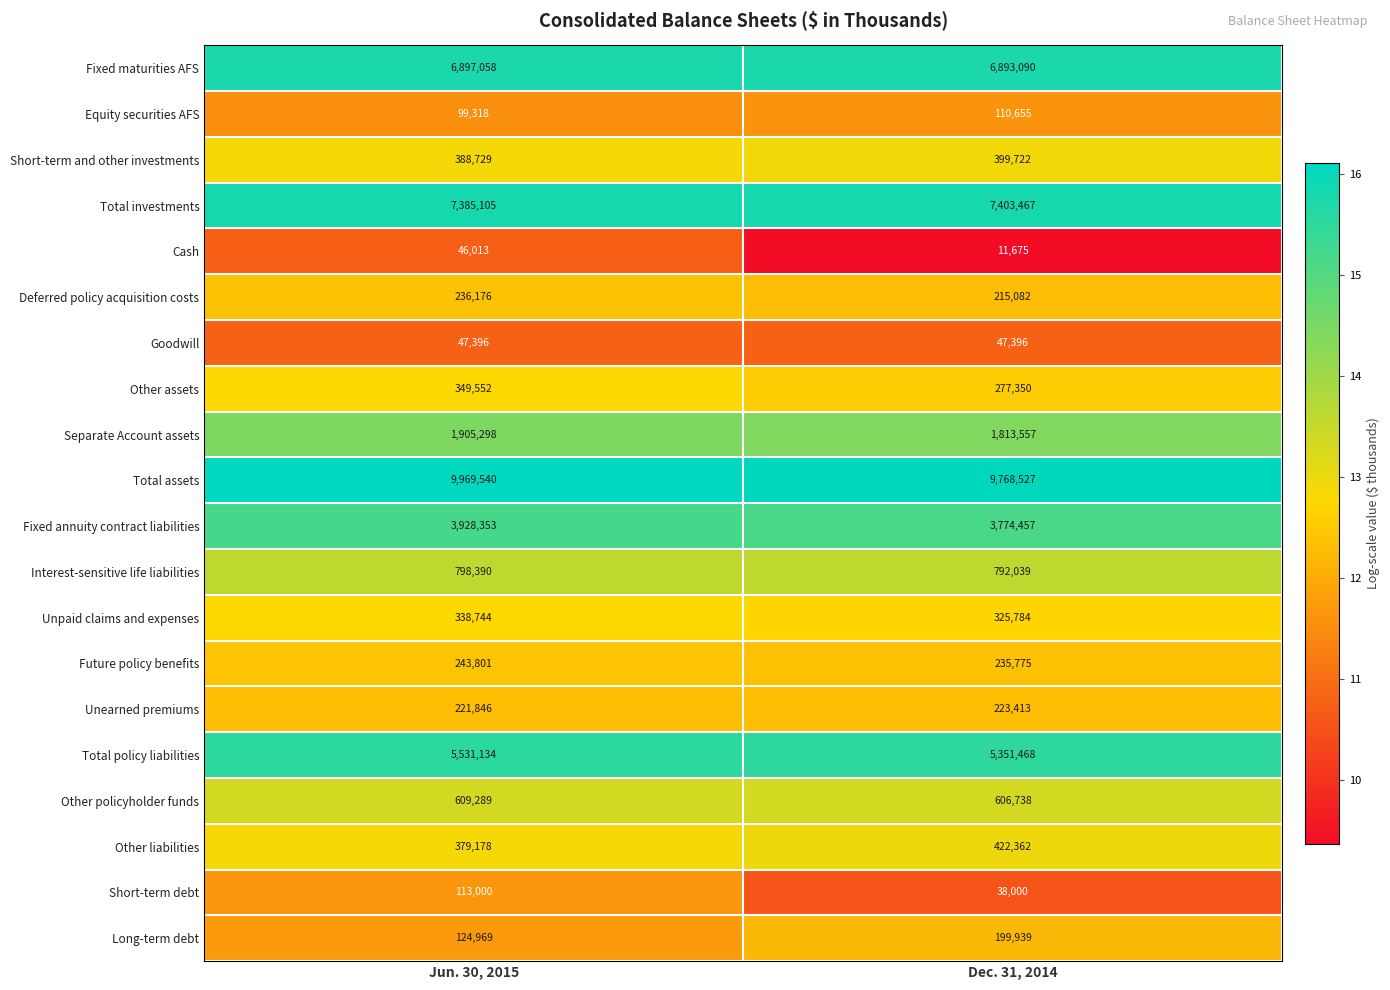

What is the difference between the highest and lowest values at Dec. 31, 2014?

9756852